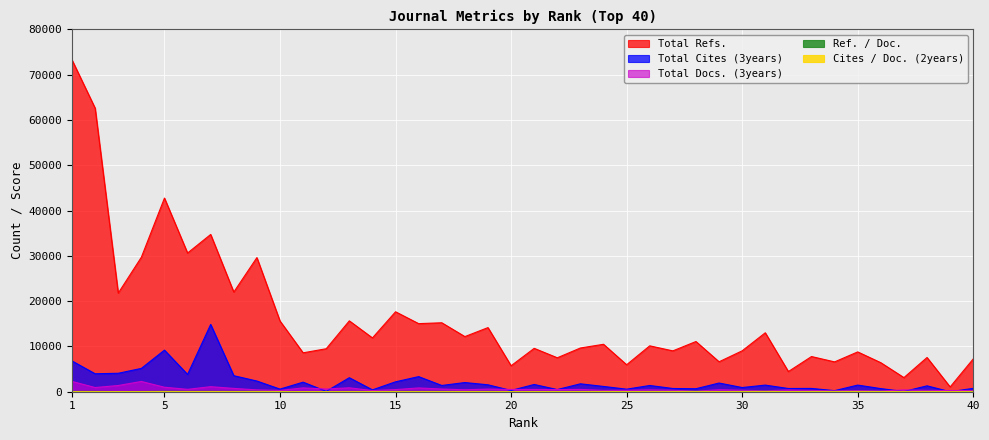

What are all the series names shown in the legend?

Total Refs., Total Cites (3years), Total Docs. (3years), Ref. / Doc., Cites / Doc. (2years)